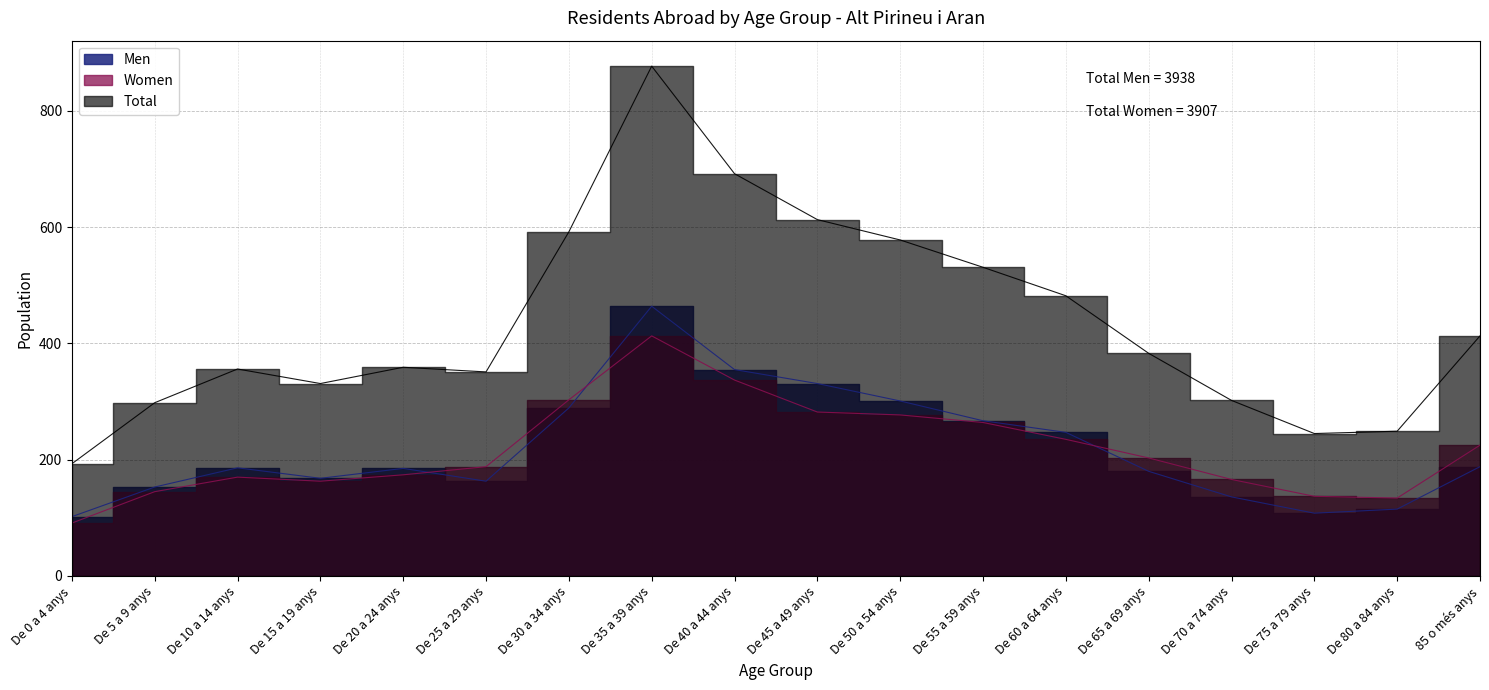

True or false: Women has a value of 163 at De 15 a 19 anys.

True